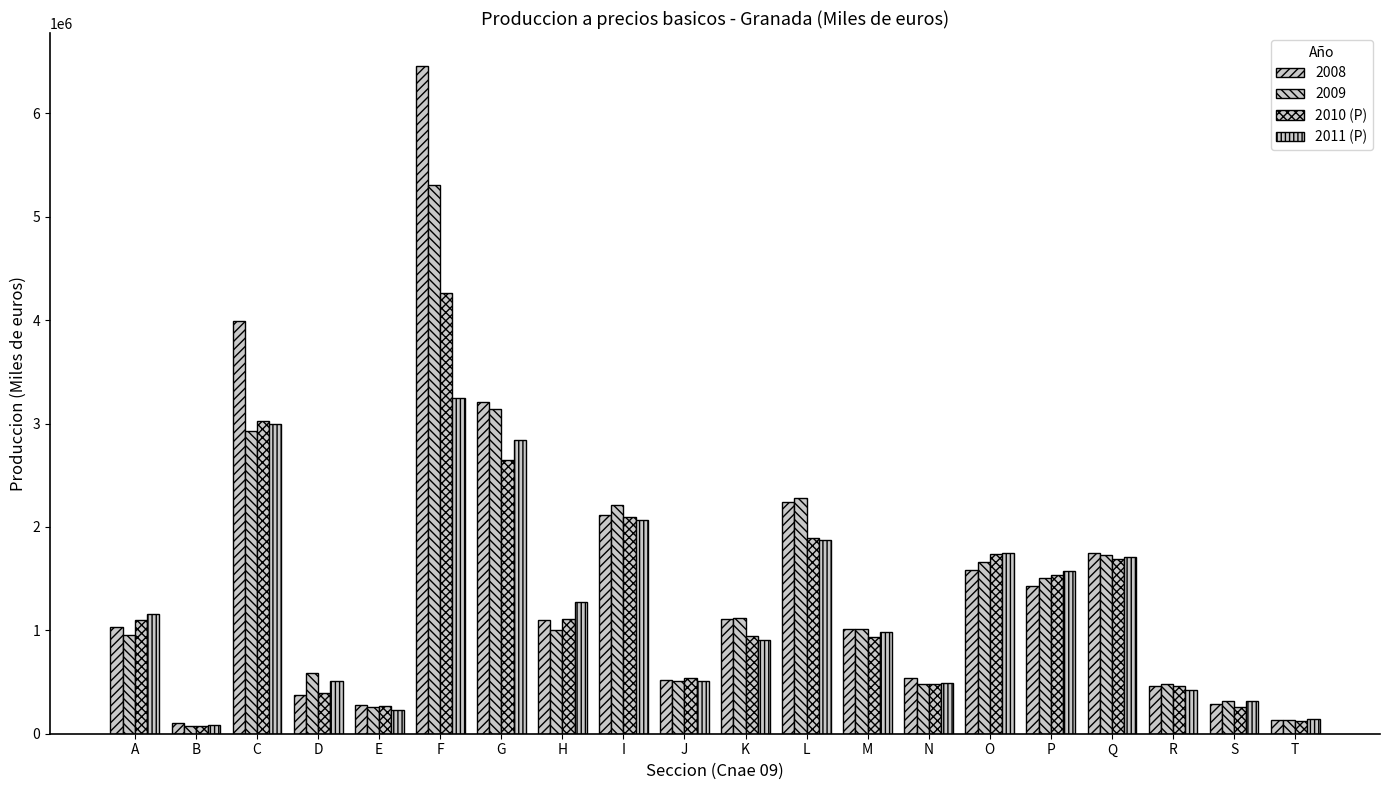

At how many categories does at least one series exceed 2672946?

3